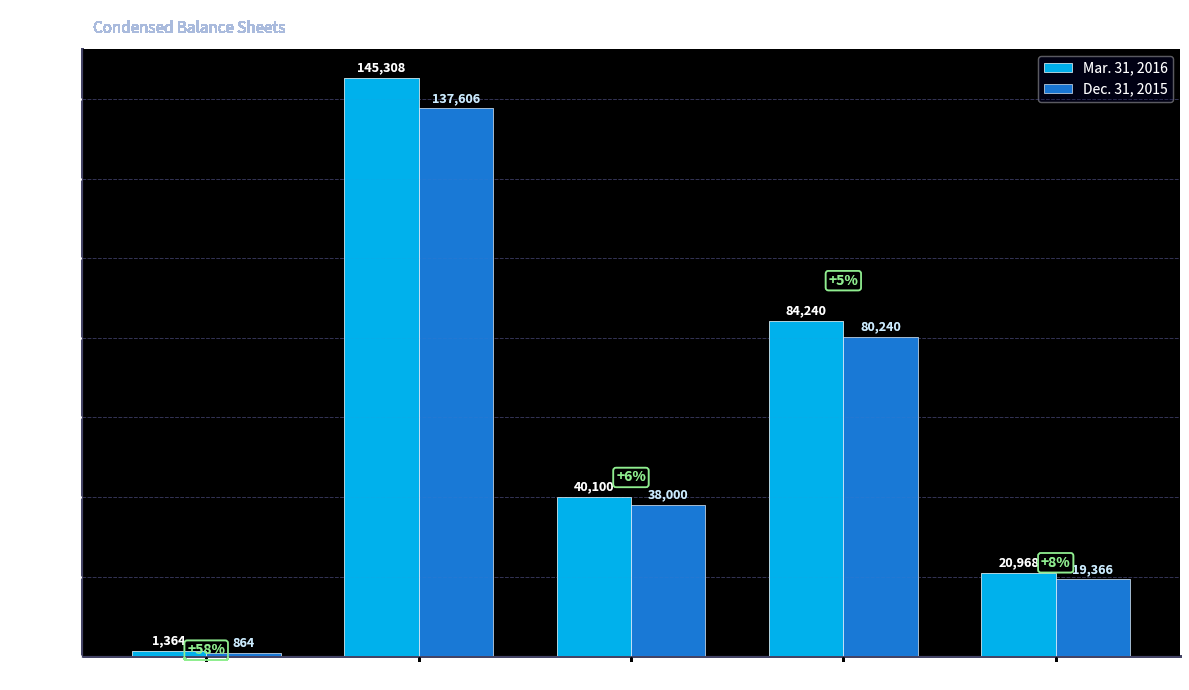

What is the highest value of the Mar. 31, 2016 series?

145308